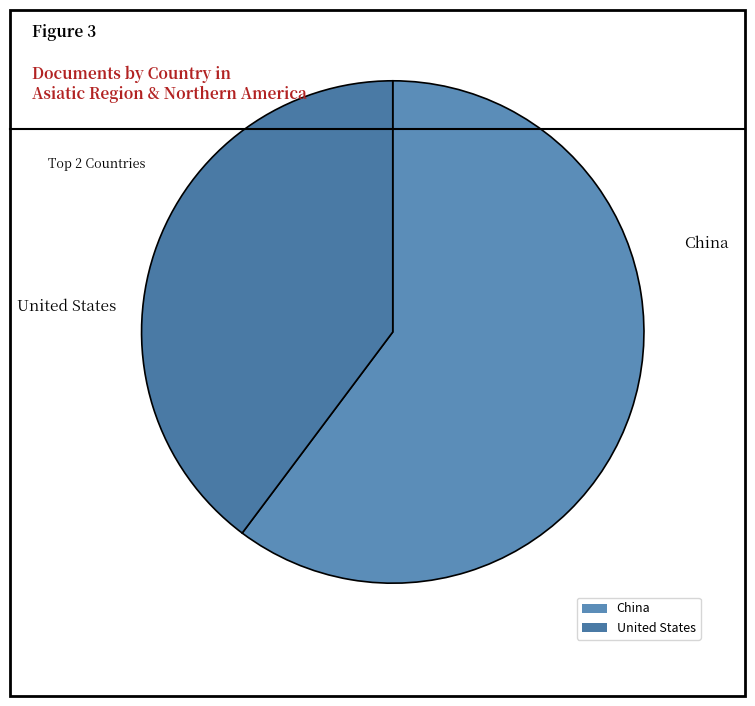

Is the sum of China and United States greater than half?

Yes